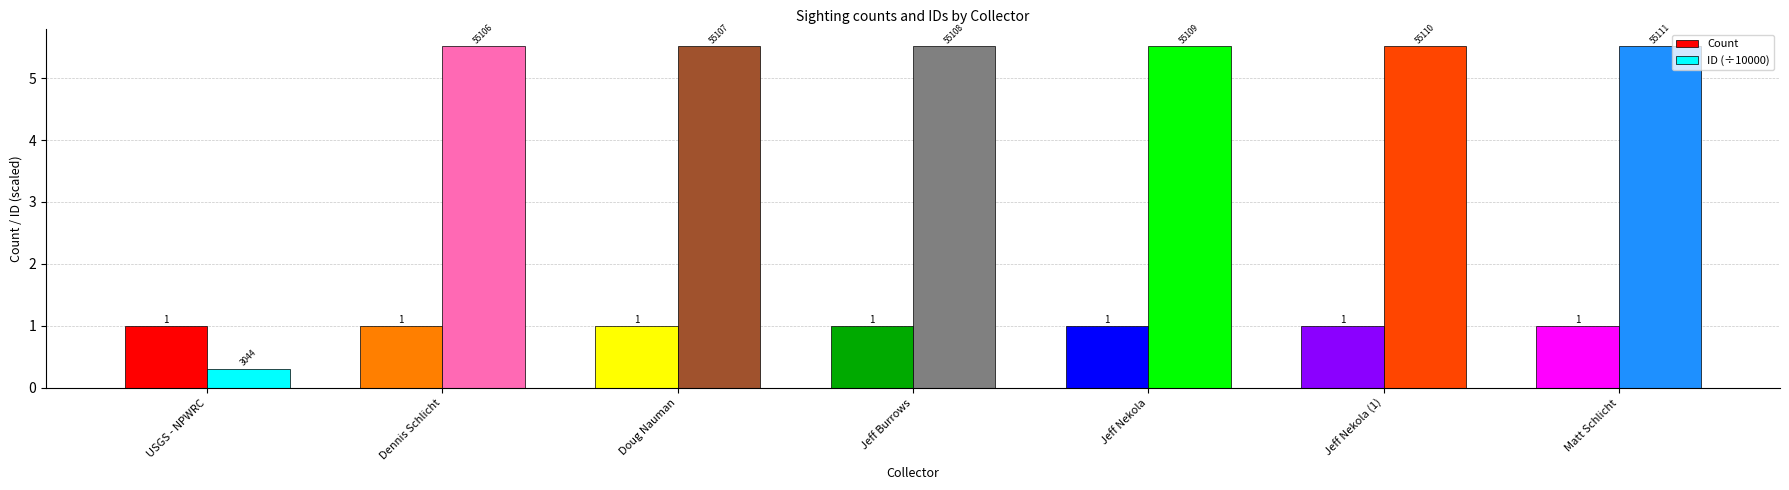

What is the spread (max minus min) of values at Dennis Schlicht?

4.5